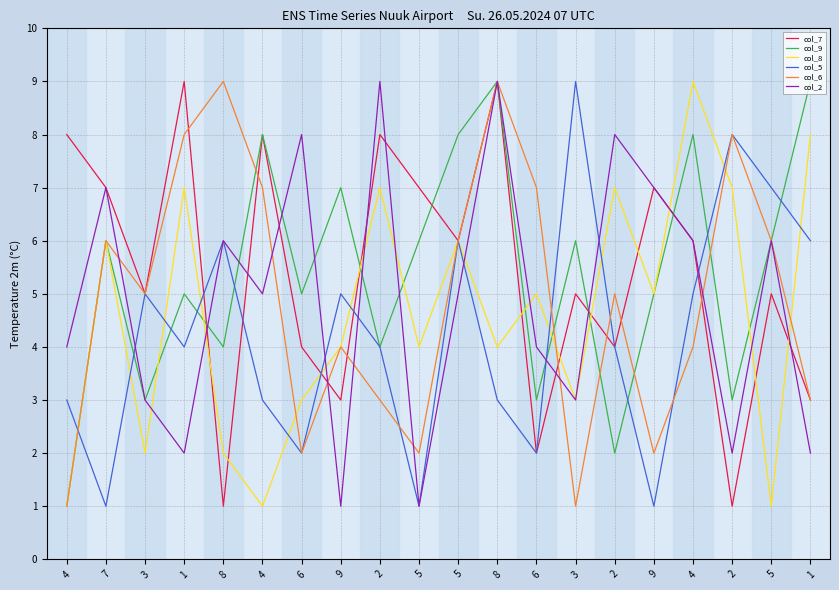

Which has a higher value, 5 or 6?

5